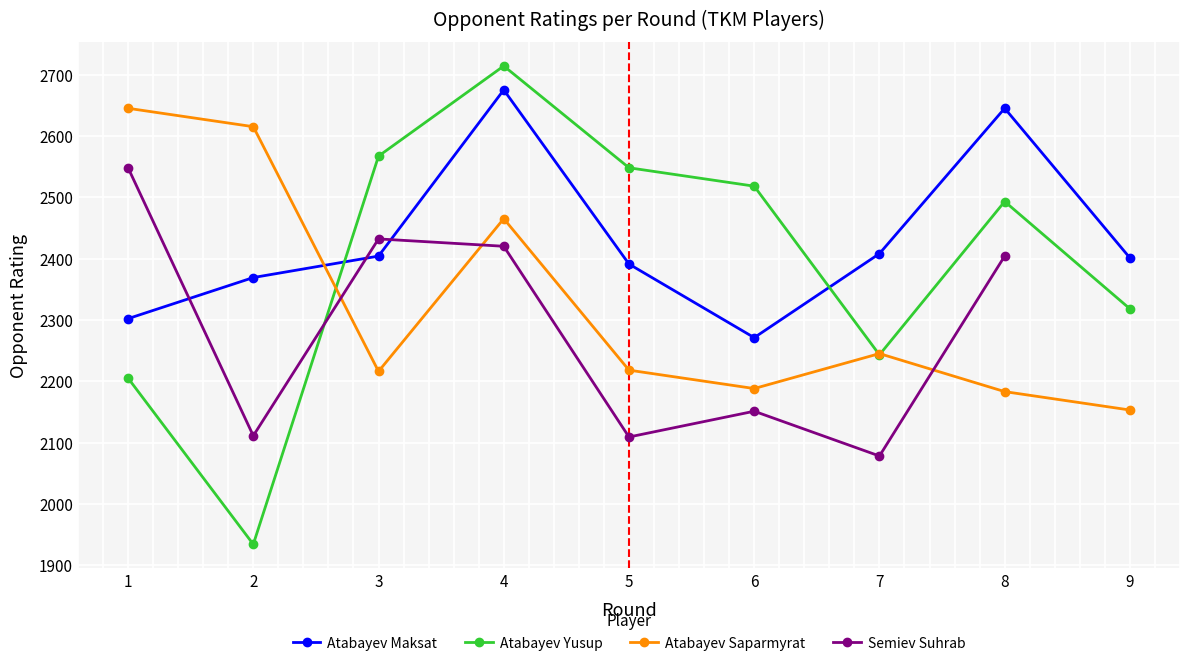

What is the value of the Semiev Suhrab point at the 3rd from the left?

2432.0